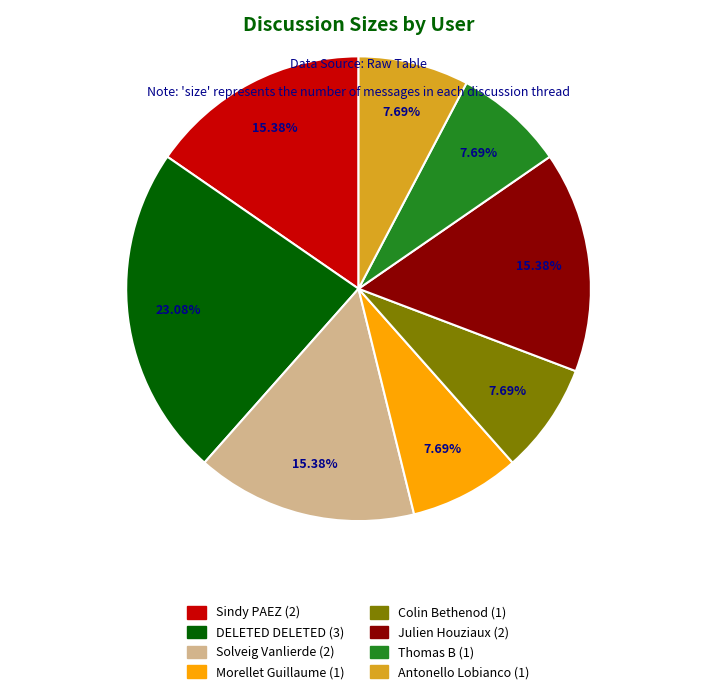

To the nearest percent, what is the difference between the largest and smallest slice percentages?

15%